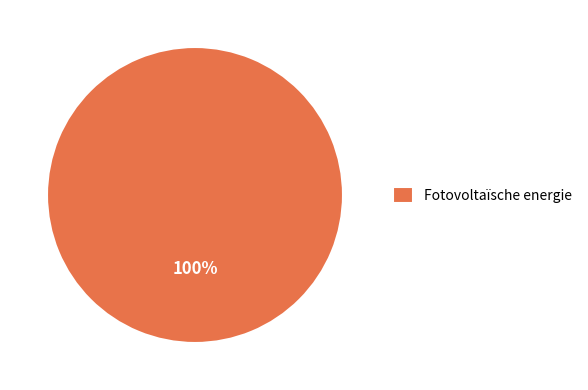

To the nearest percent, what portion does Fotovoltaïsche energie represent?

100%